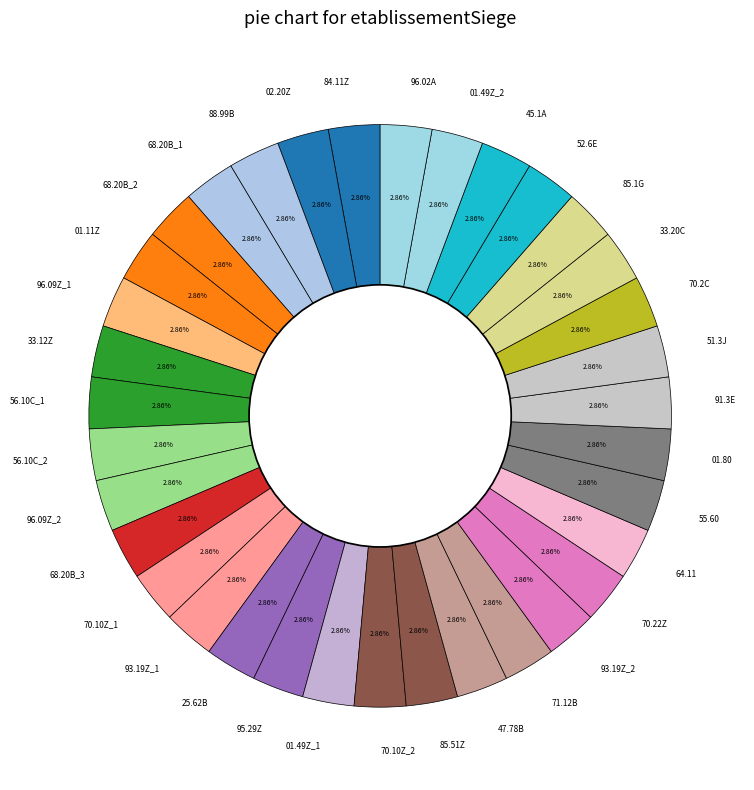

Is the sum of 96.09Z_2 and 01.11Z greater than half?

No